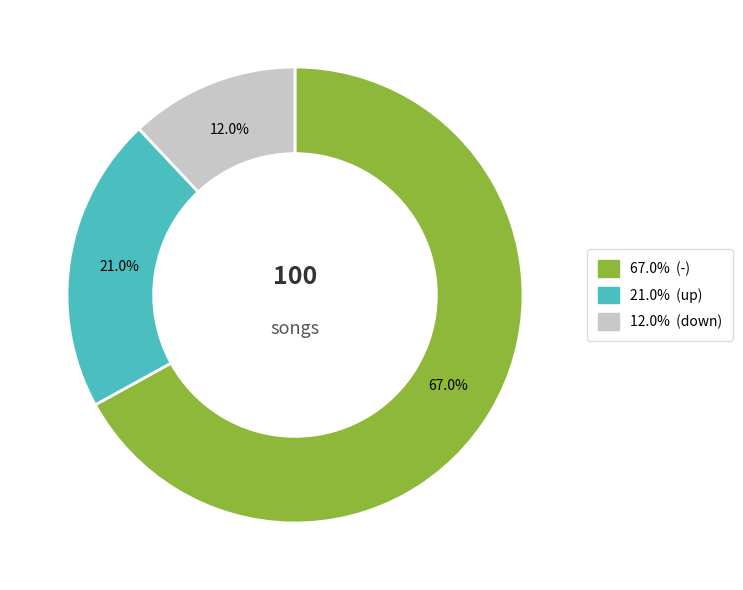

Does any single category account for the majority?

Yes